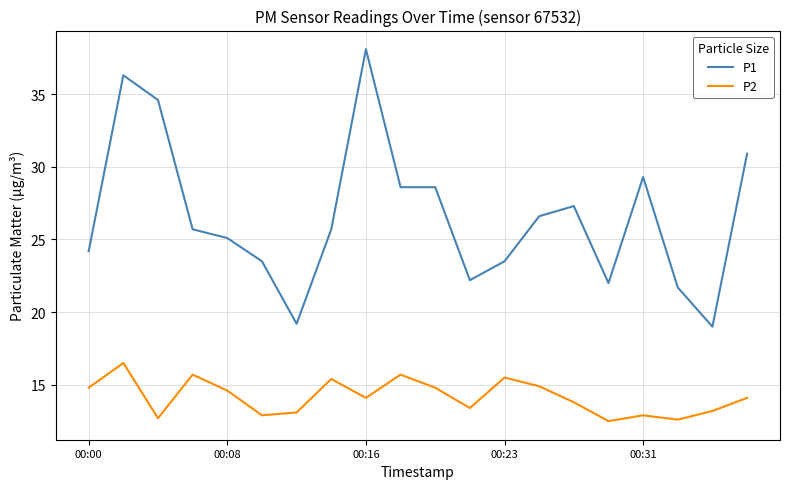

What is the lowest value of the P1 series?

19.0